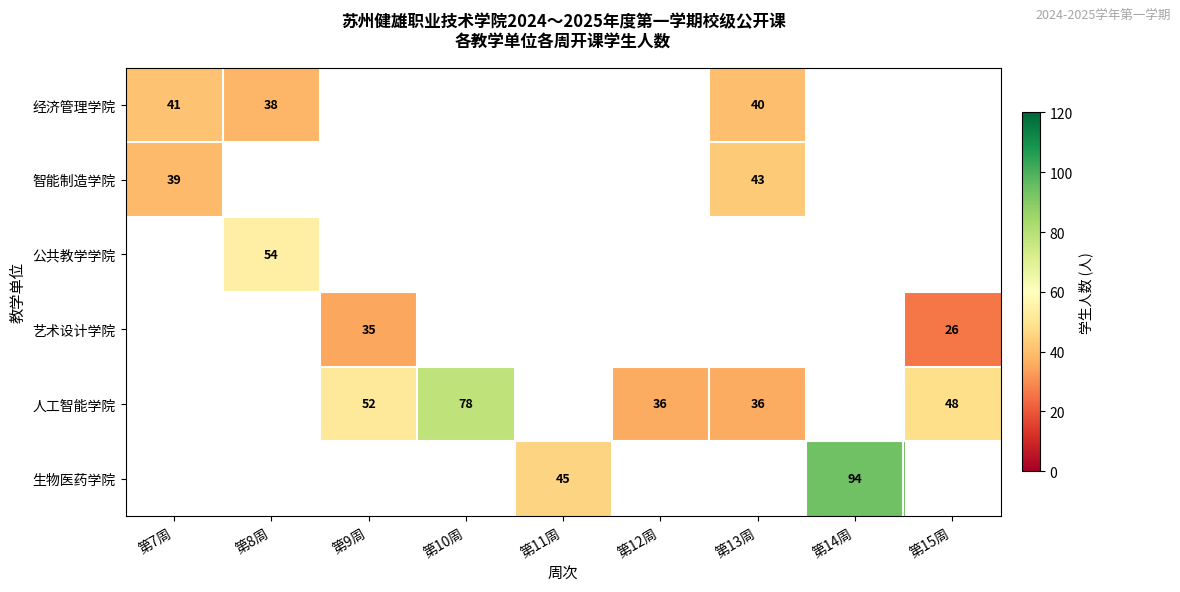

The value of 艺术设计学院 at 第15周 is 33.9. True or false?

False